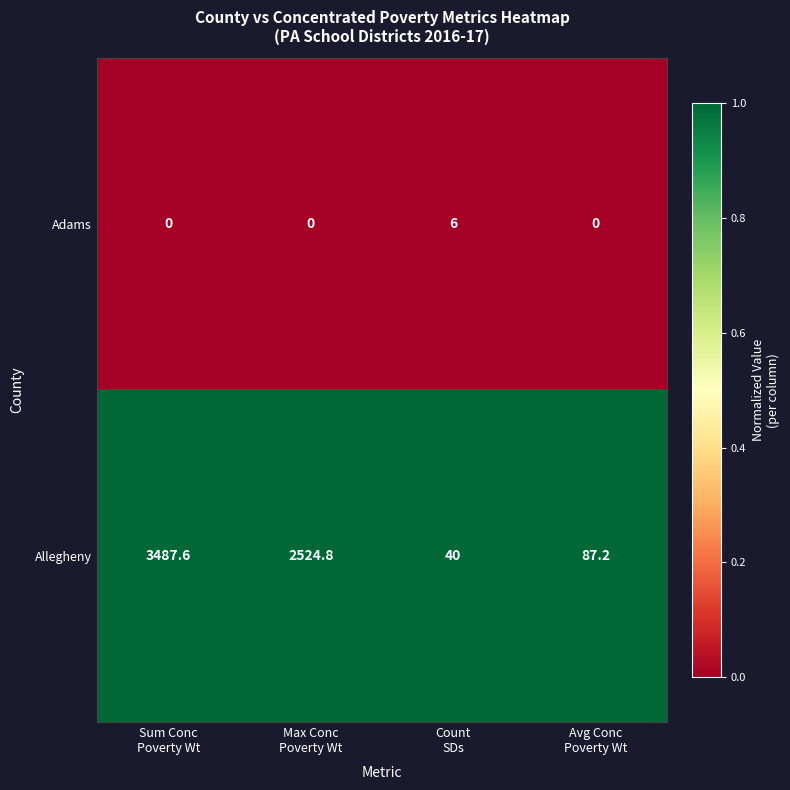

Rank the series by their average value, from highest to lowest.

Allegheny, Adams